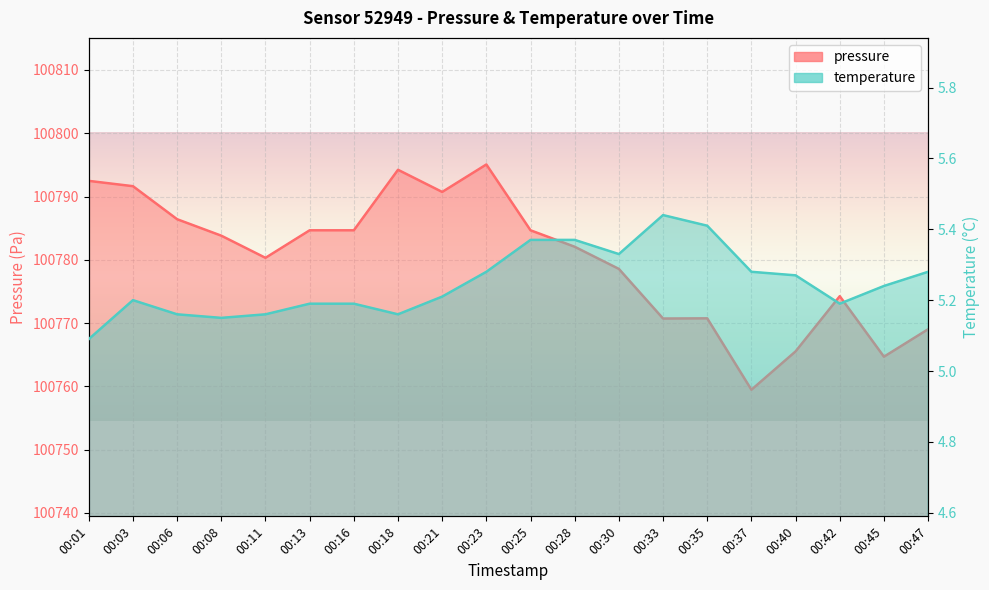

Rank the series at 00:13 from lowest to highest value.

temperature, pressure